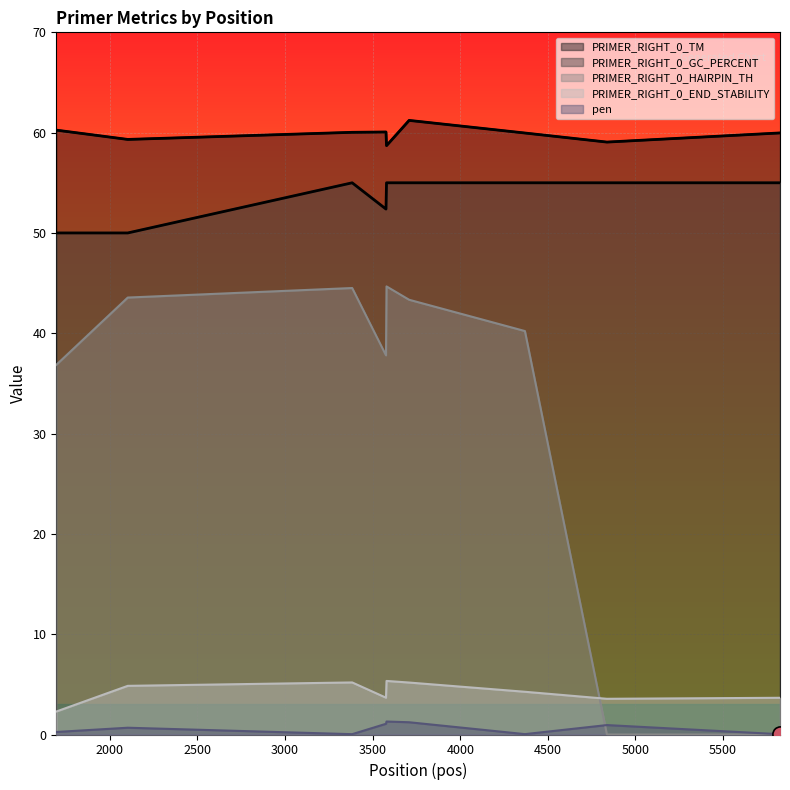

Which series has the largest total across all categories?

PRIMER_RIGHT_0_TM